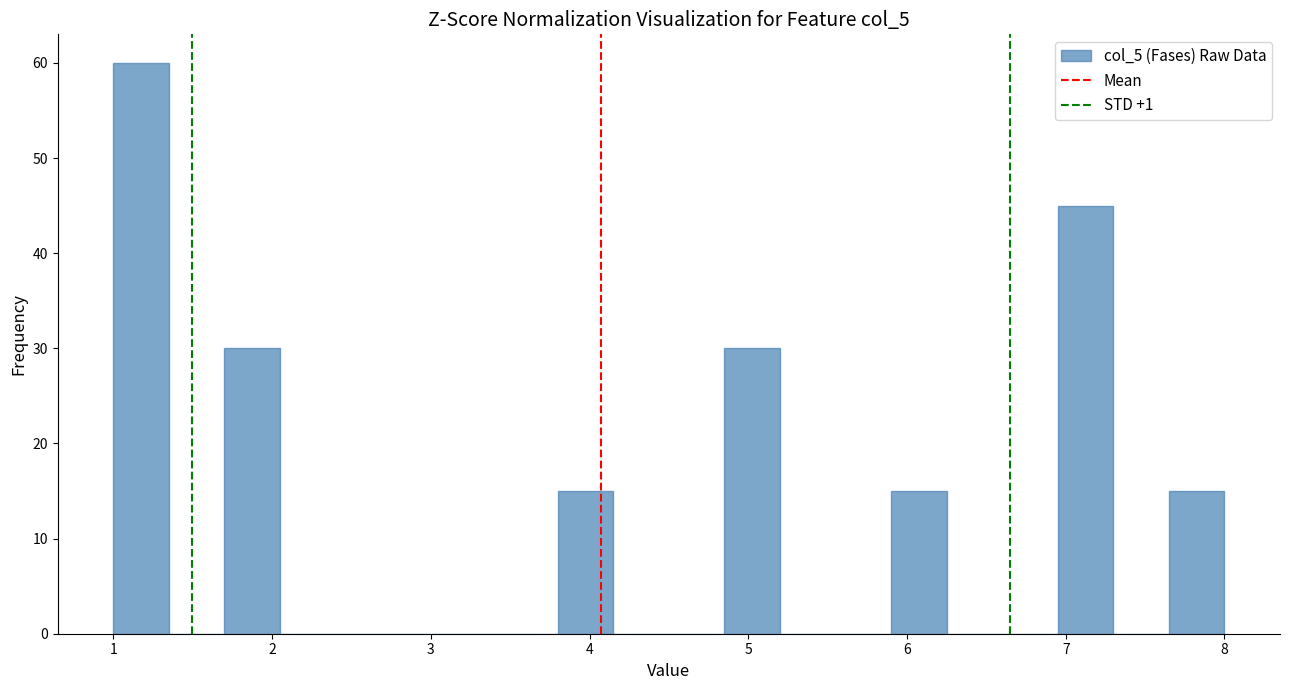

Around what value on the x-axis is the tallest bar? Give the approximate position of its centre, as read against the axis.

1.2